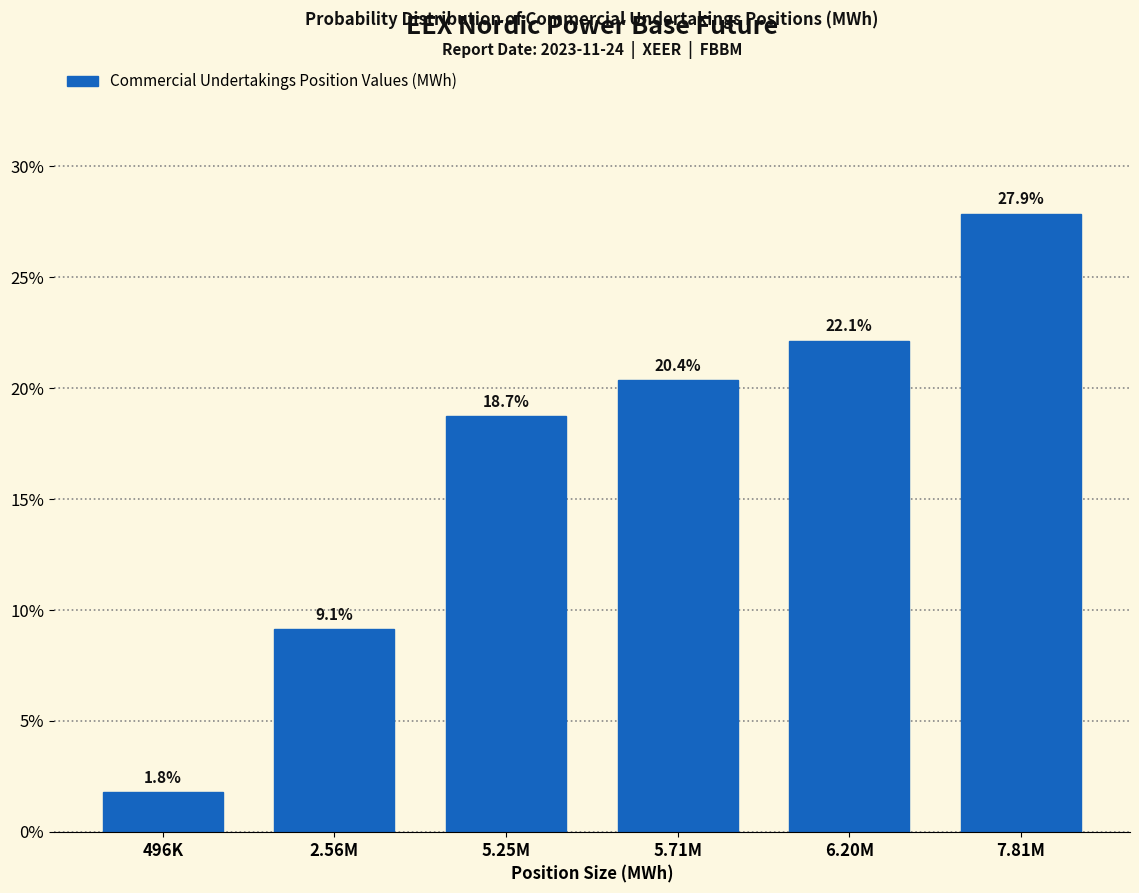

Reading right to left, transcribe all the data shown in this chart.

7.81M=27.9	6.20M=22.1	5.71M=20.4	5.25M=18.7	2.56M=9.1	496K=1.8